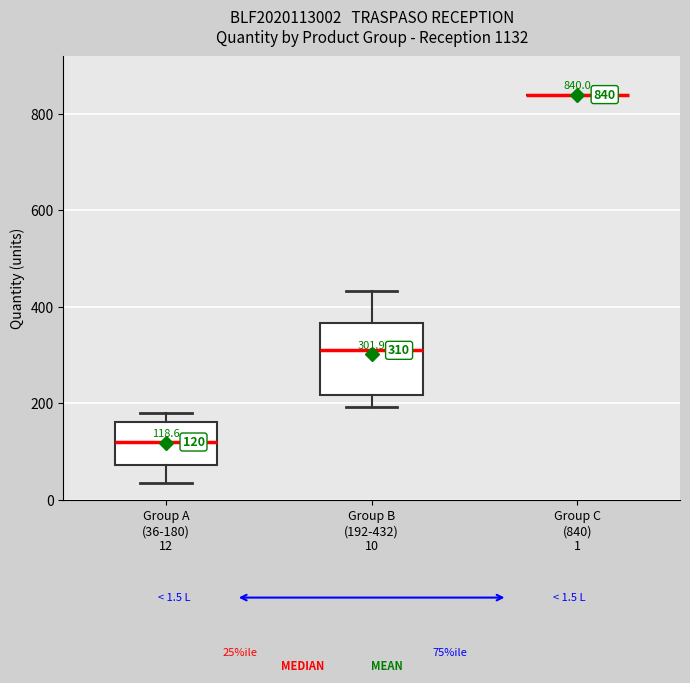

Comparing the boxes themselves (not the whiskers), which one is the tallest?

Group B (192-432) 10